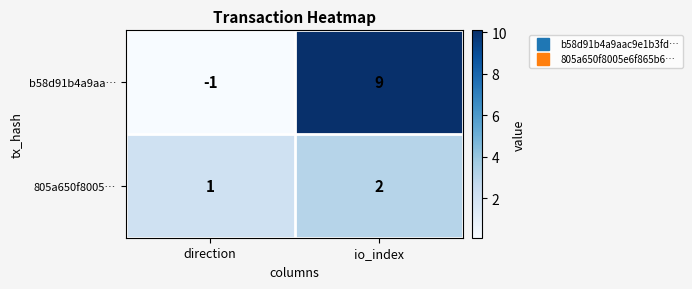

At which category is the sum across all series the highest?

io_index